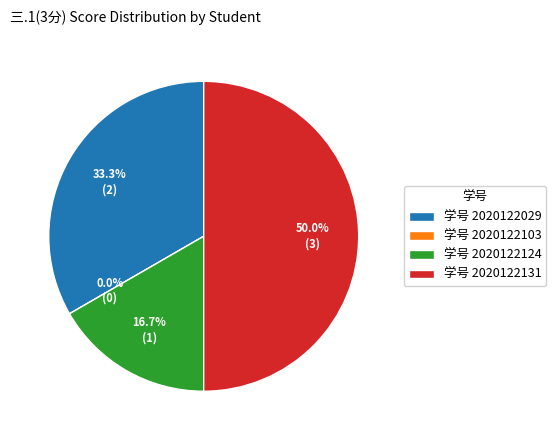

What percentage is the 2020122029 slice, to the nearest percent?

33%